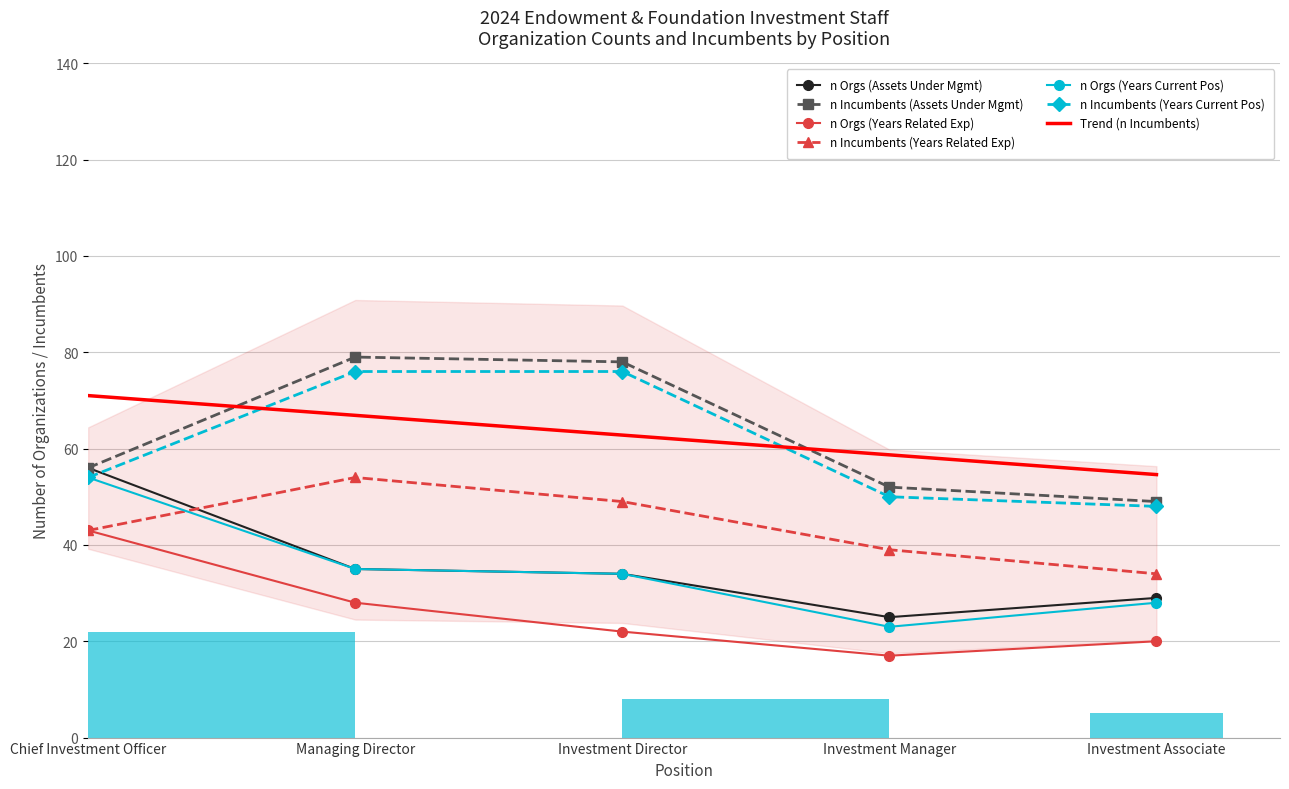

What position from the right is Investment Director?

3